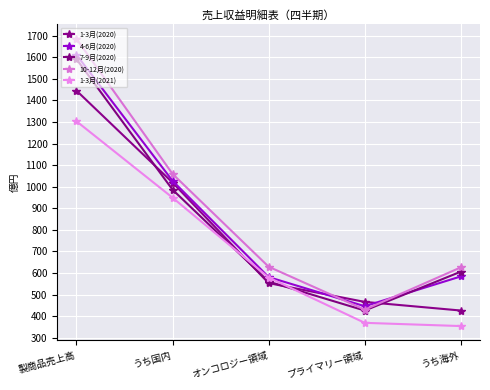

List the labels in order of 4-6月(2020) value, largest first.

製商品売上高, うち国内, うち海外, オンコロジー領域, プライマリー領域